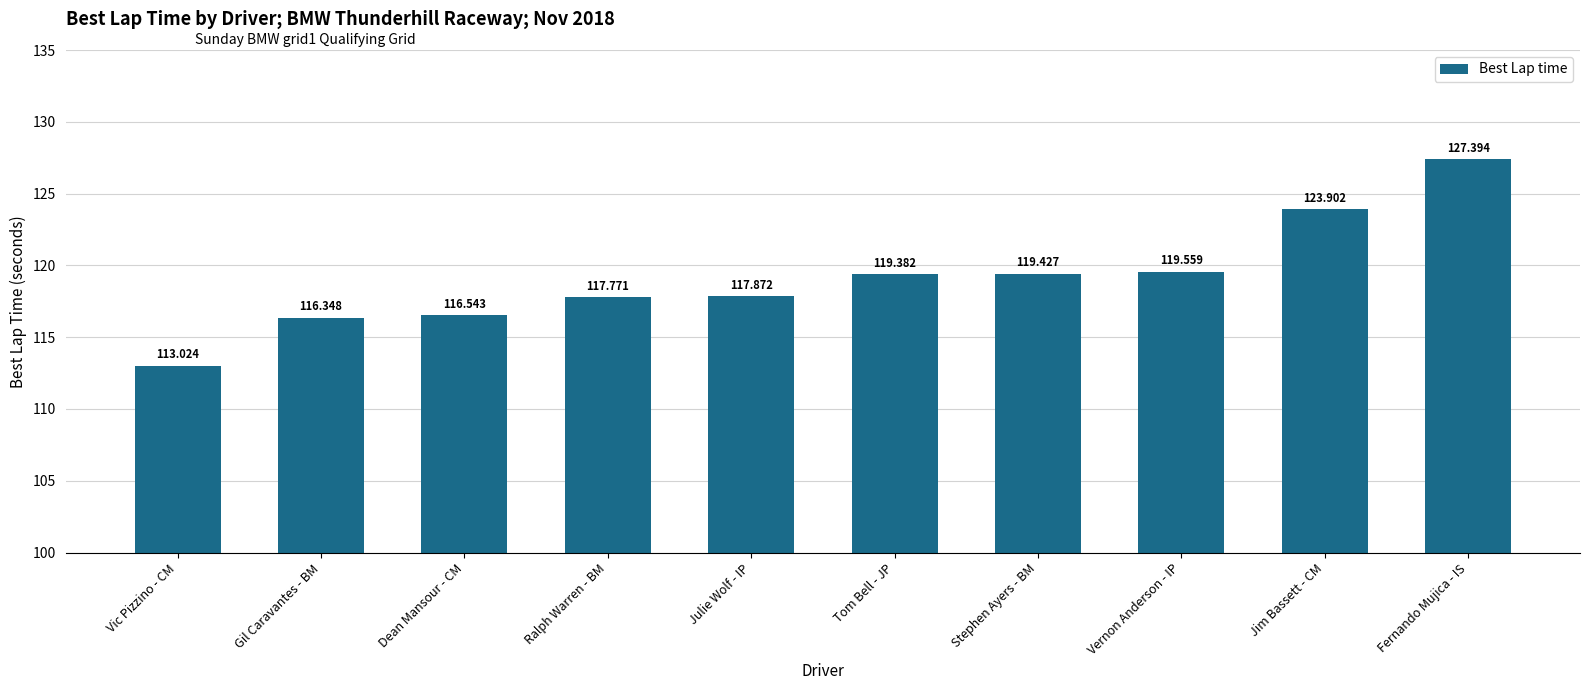

What is the difference between the second highest and minimum values?

10.9